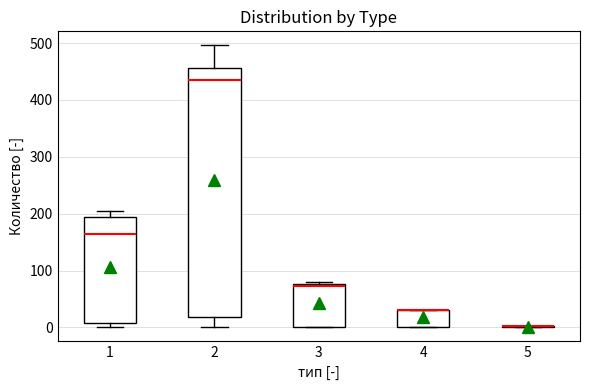

Reading left to right, read every box against the y-axis: the position of its median line, the range the box covers, and the ends of its whiskers. The values are not printed on the chart, so give them approximately, as read against the axis.

1: median 170, box 10 to 190, whiskers 0 to 210
2: median 440, box 20 to 460, whiskers 0 to 500
3: median 70, box 0 to 80, whiskers 0 to 80 (just above the box's upper edge)
4: median 30 (drawn on the box's upper edge), box 0 to 30, whiskers 0 to 30
5: box collapsed to a line at 0, whiskers 0 to 0